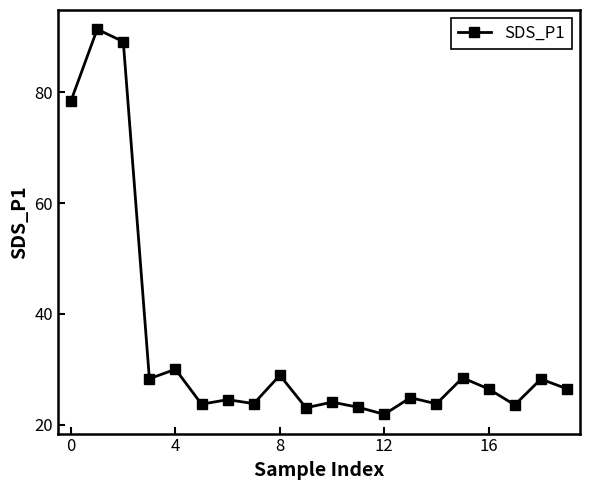

What is the difference between the second highest and second lowest values?

66.1